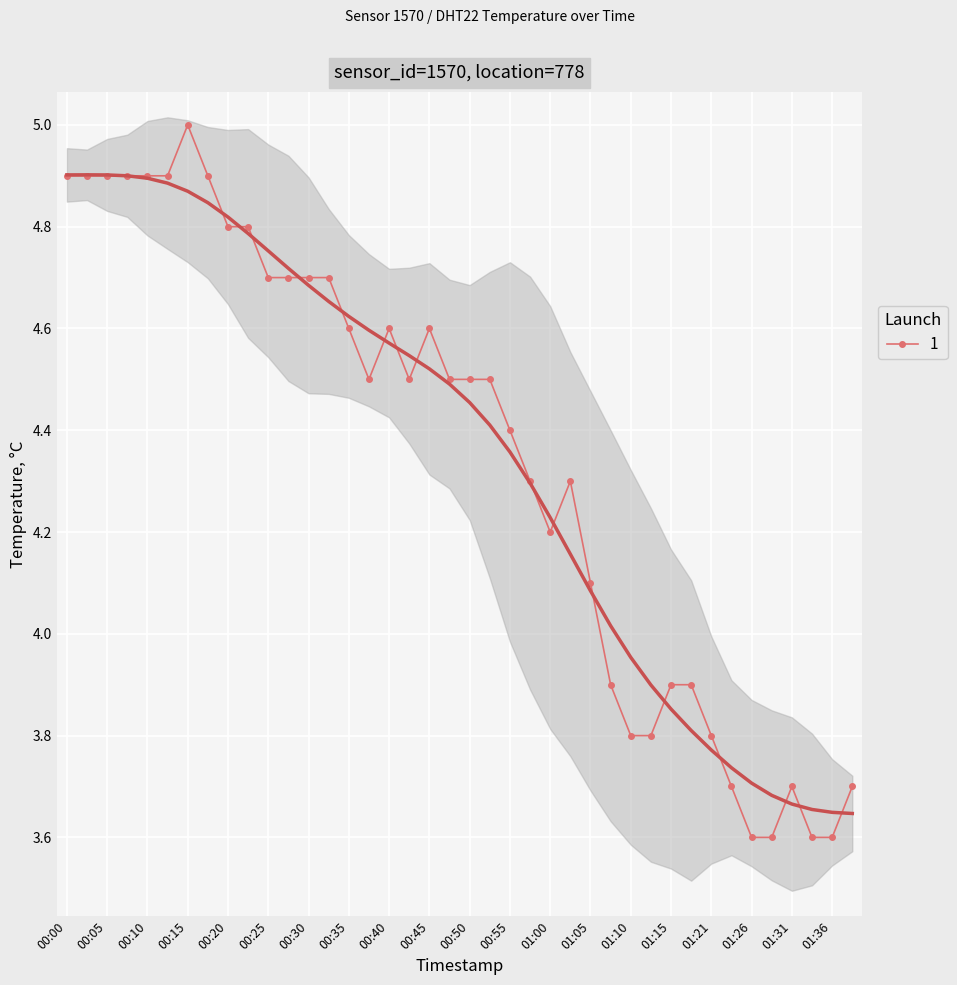

Where is the first local maximum?

00:15